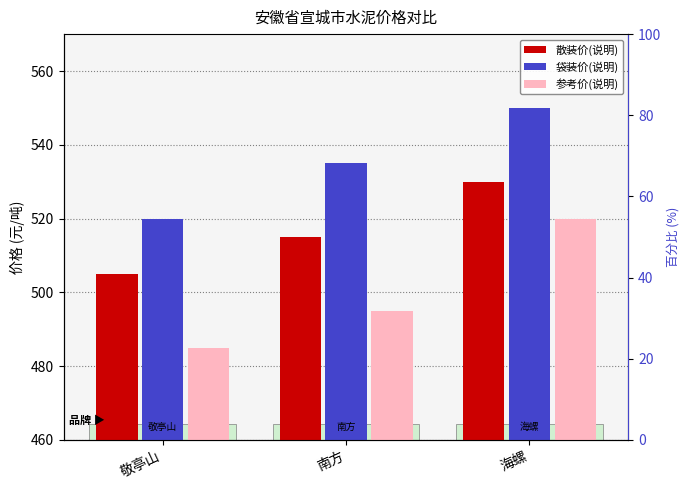

List the labels in order of 袋装价(说明) value, largest first.

海螺, 南方, 敬亭山